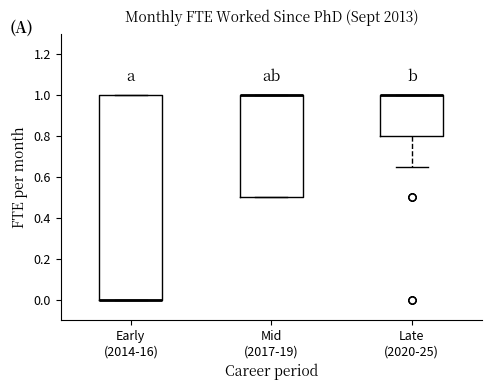

Where is the upper edge of the box for Mid (2017-19) on the y-axis? The values are not printed on the chart, so give them approximately, as read against the axis.

1.00